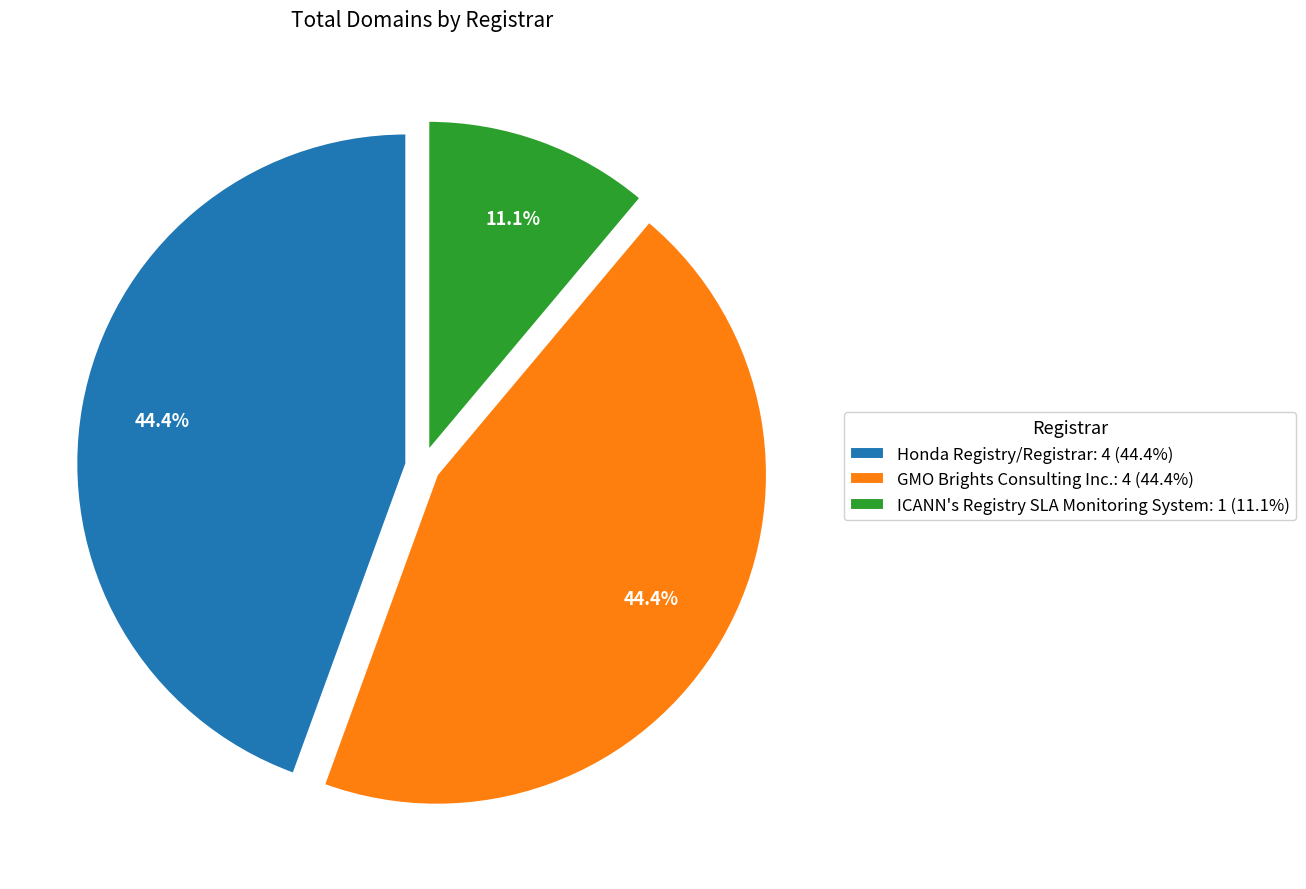

To the nearest percent, what is the difference between the Honda Registry/Registrar and ICANN's Registry SLA Monitoring System slice percentages?

33%